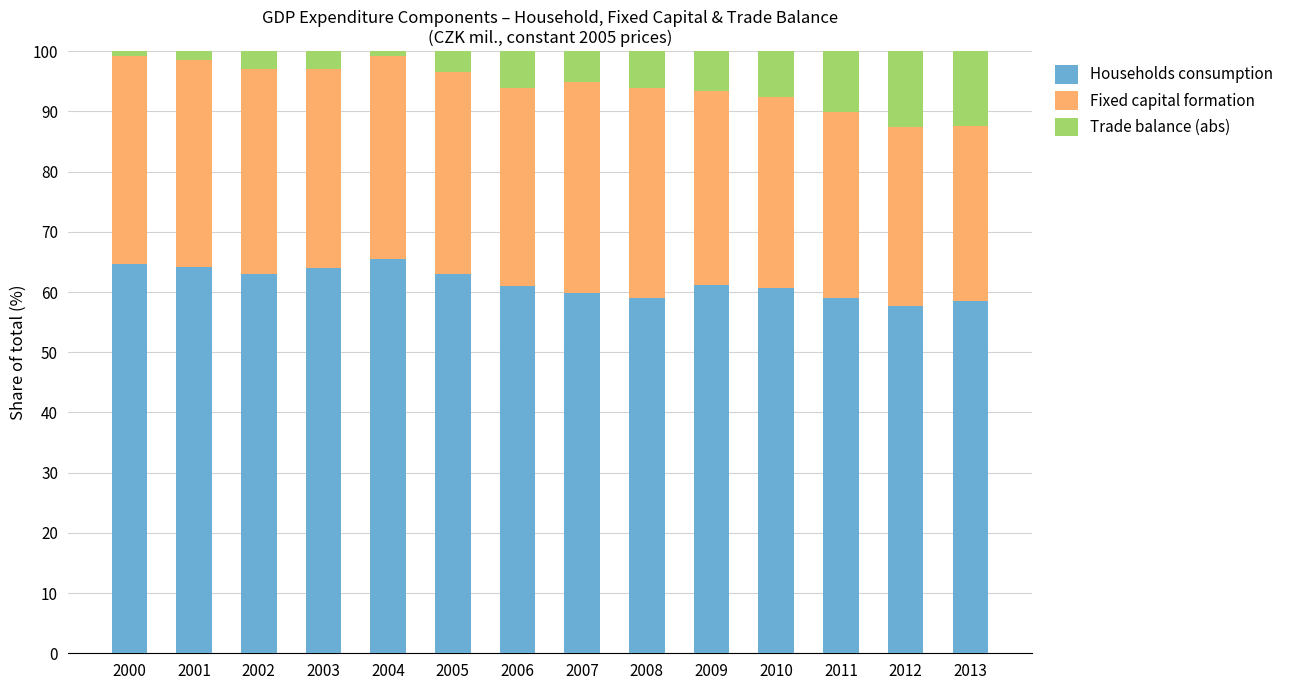

What is the sum of the Households consumption values at 2011 and 2009?

120.1